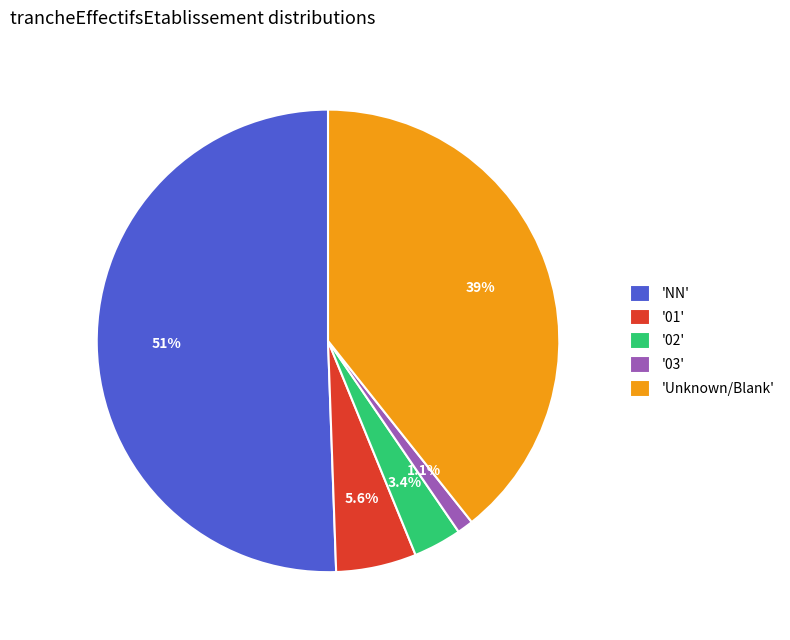

To the nearest percent, what is the average slice percentage?

20%